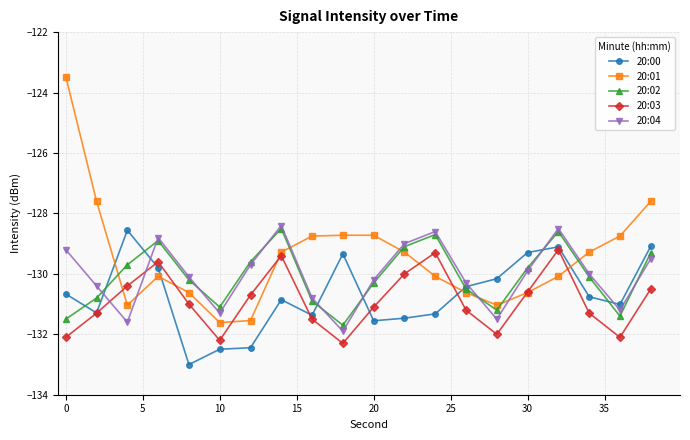

What is the value of the 20:00 point at the 13th from the left?

-131.3